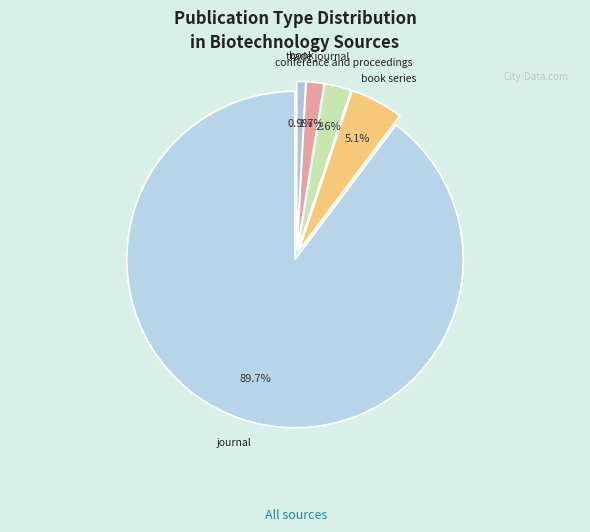

Does journal represent more than half of the total?

Yes